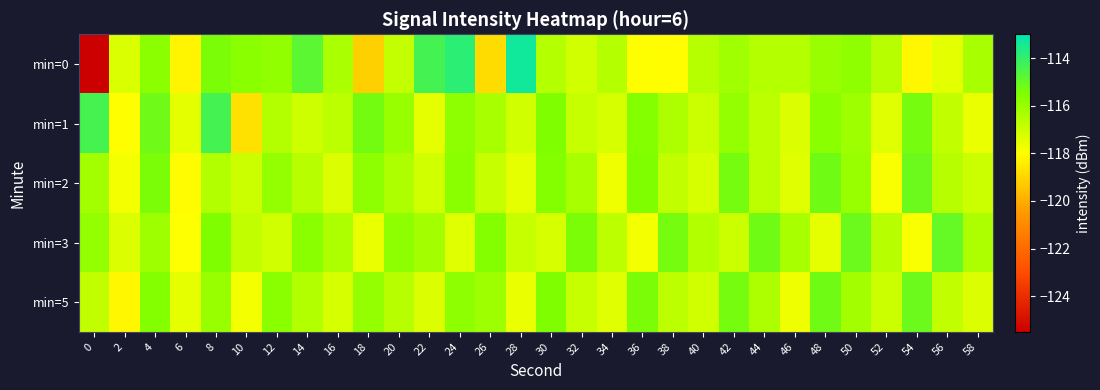

Reading right to left, list all the values displayed in this chart.

min=0: 58=-116.3	56=-117.5	54=-118.2	52=-116.6	50=-115.8	48=-116.0	46=-116.5	44=-116.6	42=-116.2	40=-116.6	38=-118.0	36=-118.0	34=-116.6	32=-117.1	30=-116.6	28=-113.3	26=-118.9	24=-113.9	22=-114.3	20=-116.8	18=-119.2	16=-116.3	14=-114.8	12=-115.9	10=-115.7	8=-115.4	6=-118.2	4=-115.8	2=-117.3	0=-125.5
min=1: 58=-117.6	56=-116.8	54=-115.3	52=-117.4	50=-116.1	48=-115.7	46=-117.3	44=-116.7	42=-115.9	40=-117.0	38=-116.4	36=-115.6	34=-117.2	32=-116.9	30=-115.5	28=-117.1	26=-116.3	24=-115.8	22=-117.5	20=-116.0	18=-115.3	16=-116.7	14=-117.0	12=-116.5	10=-118.7	8=-114.4	6=-117.5	4=-115.2	2=-118.0	0=-114.4
min=2: 58=-117.0	56=-116.6	54=-115.1	52=-117.9	50=-116.0	48=-115.2	46=-117.4	44=-116.7	42=-115.3	40=-117.2	38=-116.8	36=-115.5	34=-117.7	32=-116.3	30=-115.6	28=-117.5	26=-116.9	24=-115.7	22=-117.1	20=-116.4	18=-115.8	16=-117.3	14=-116.6	12=-115.9	10=-117.0	8=-116.5	6=-118.1	4=-115.4	2=-117.8	0=-116.2
min=3: 58=-116.4	56=-115.0	54=-117.9	52=-116.6	50=-115.1	48=-117.5	46=-116.3	44=-115.2	42=-117.0	40=-116.5	38=-115.3	36=-117.8	34=-116.7	32=-115.4	30=-117.2	28=-116.9	26=-115.6	24=-117.4	22=-116.2	20=-115.8	18=-117.6	16=-116.4	14=-115.7	12=-117.1	10=-116.8	8=-115.5	6=-118.0	4=-116.1	2=-117.3	0=-115.9
min=5: 58=-117.3	56=-116.8	54=-115.1	52=-117.0	50=-116.2	48=-115.2	46=-117.7	44=-116.4	42=-115.3	40=-117.1	38=-116.7	36=-115.4	34=-117.4	32=-116.9	30=-115.5	28=-117.6	26=-116.1	24=-115.8	22=-117.3	20=-116.6	18=-115.9	16=-117.2	14=-116.5	12=-115.7	10=-117.8	8=-116.0	6=-117.5	4=-115.6	2=-118.2	0=-116.8